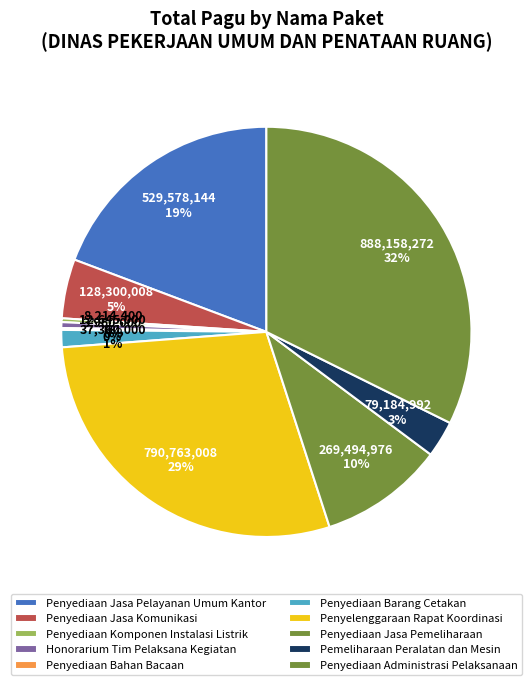

To the nearest percent, what is the combined percentage of Penyediaan Komponen Instalasi Listrik and Penyediaan Jasa Komunikasi?

5%